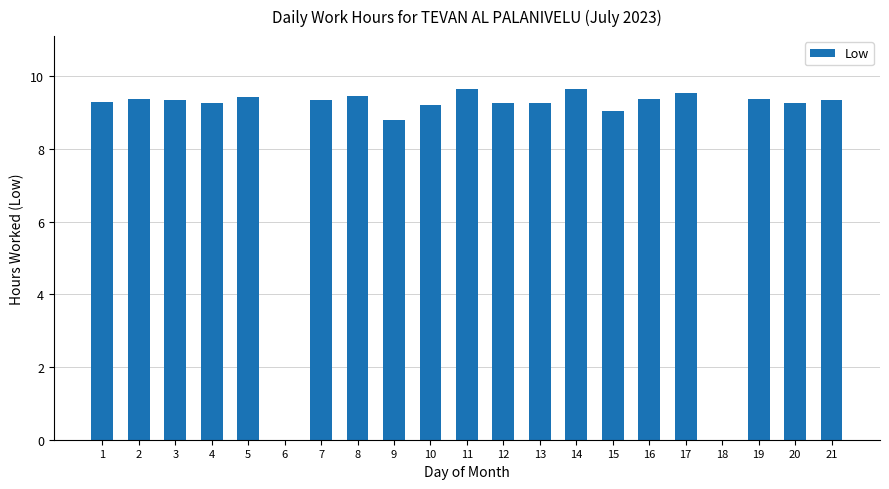

The chart shows a value of 9.3 at 20. True or false?

True